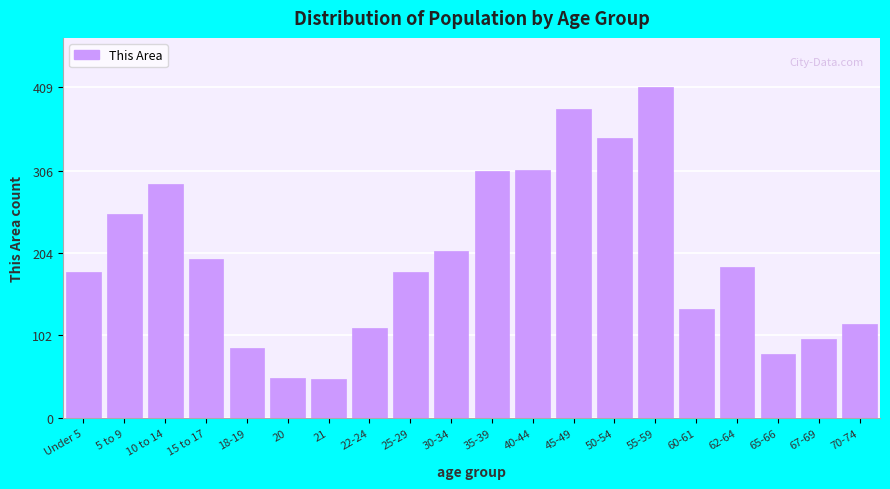

Is it true that the value at 60-61 is 135?

True